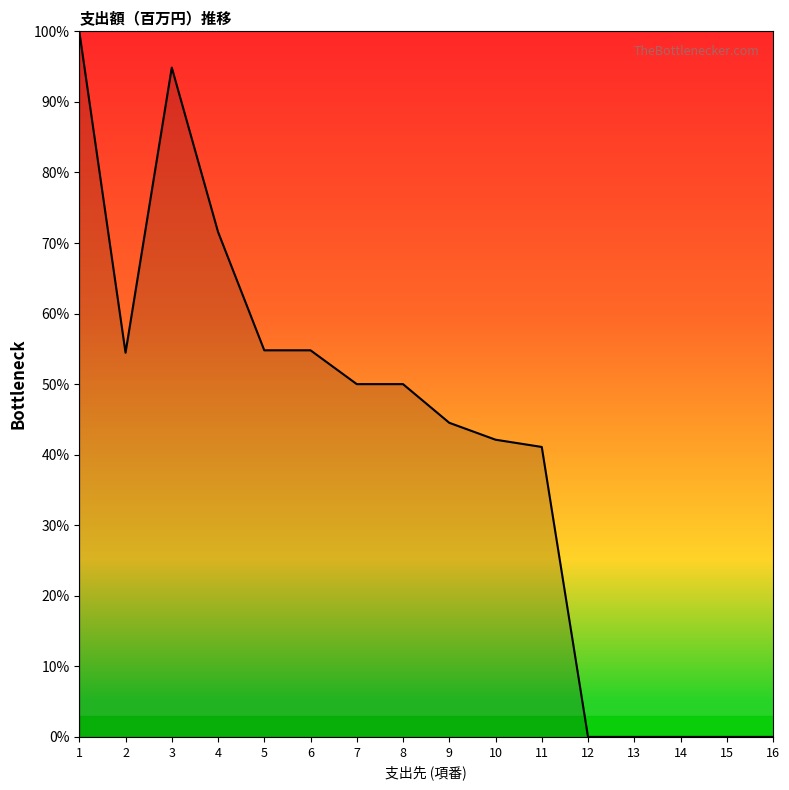

The value at 1 is 100.0. True or false?

True